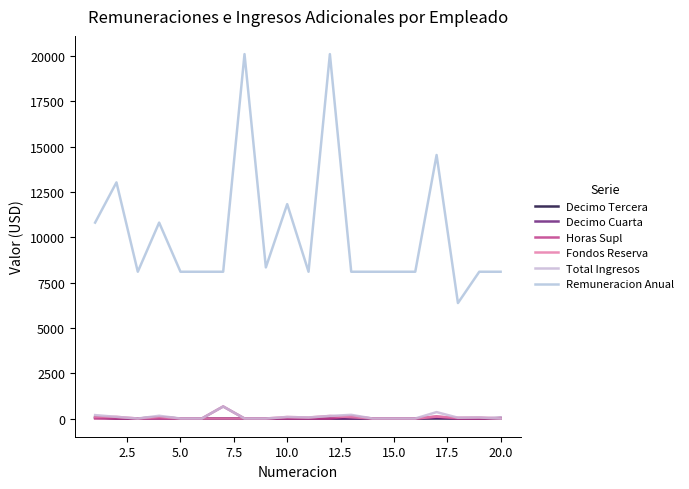

Does the chart have visible grid lines?

No